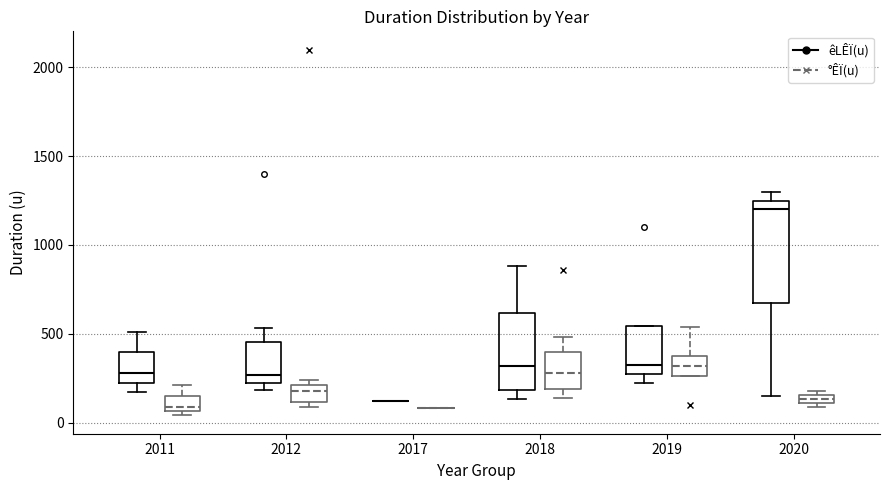

Which box is the tallest, from its lower edge to its upper edge?

2020 (êLÊÏ(u))